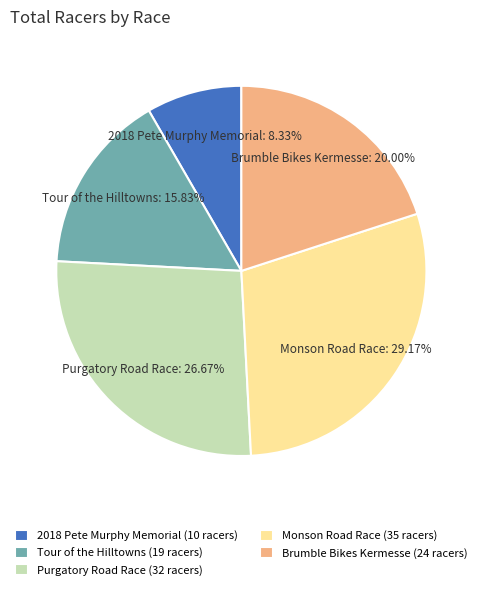

What is the largest slice in the pie chart?

Monson Road Race